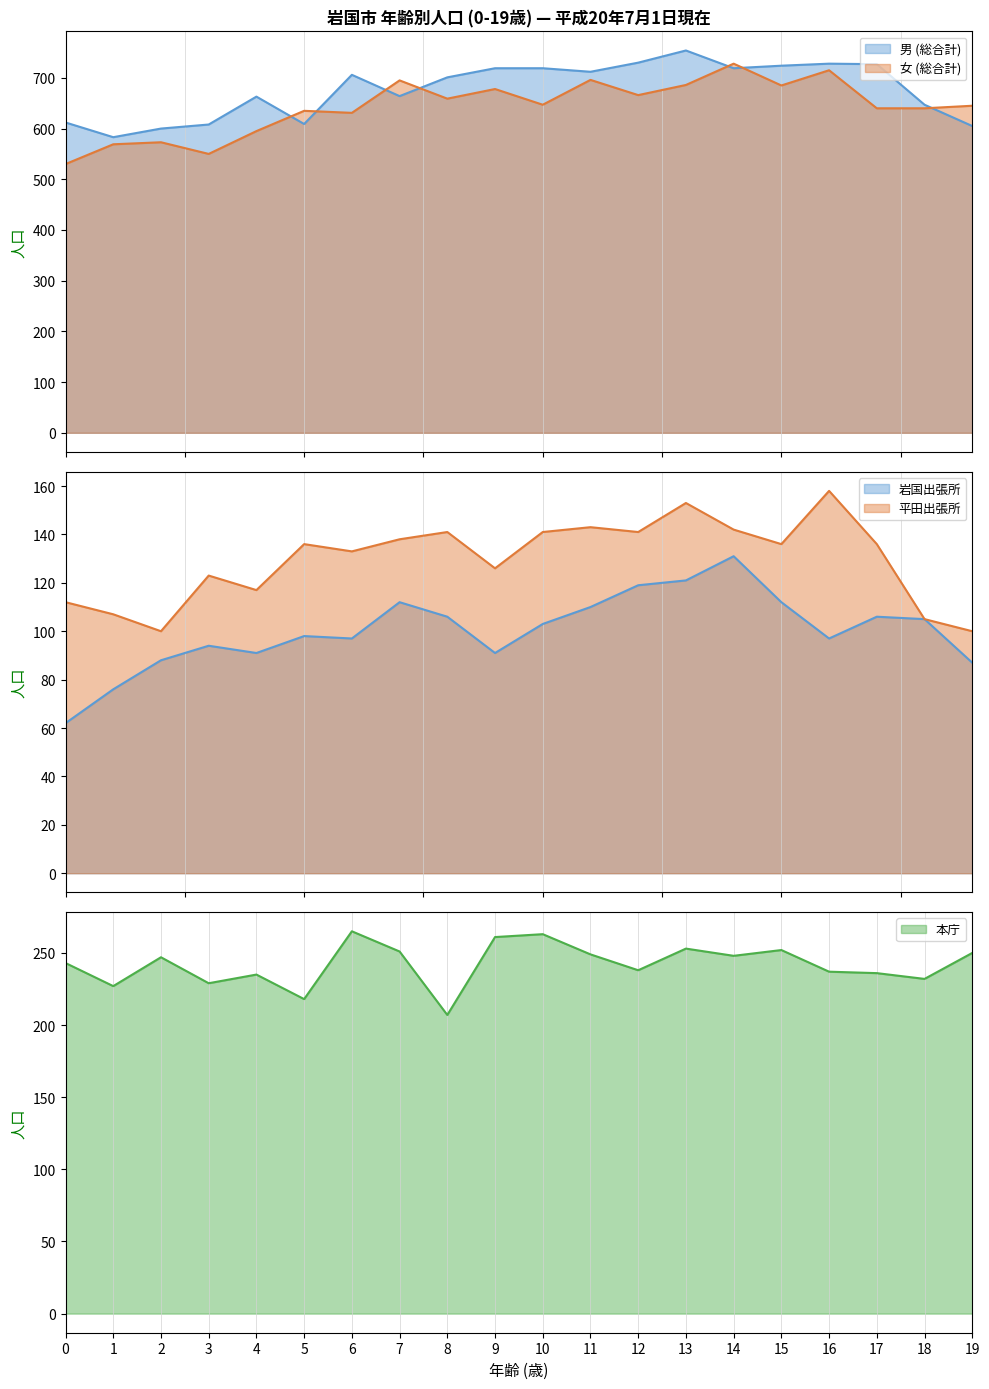

How many data points does each series have?

20